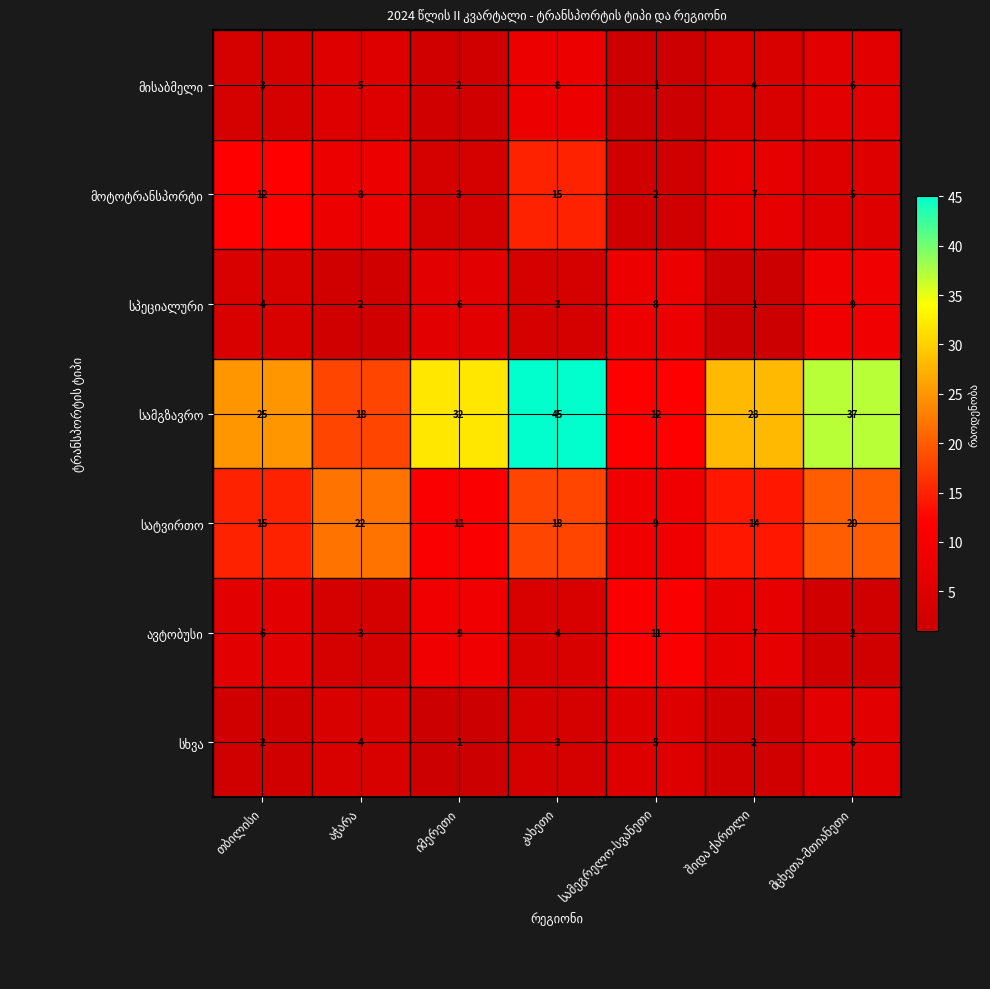

At how many categories does at least one series exceed 8?

7